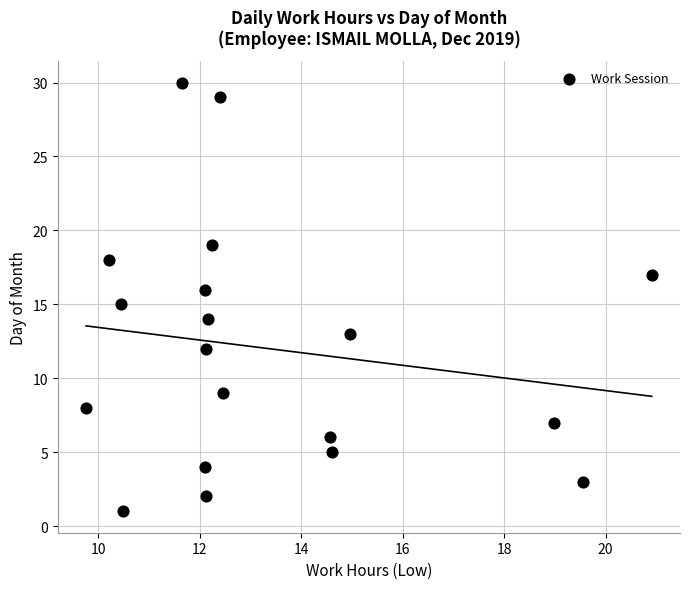

What is the range of Y values (max minus min)?

29